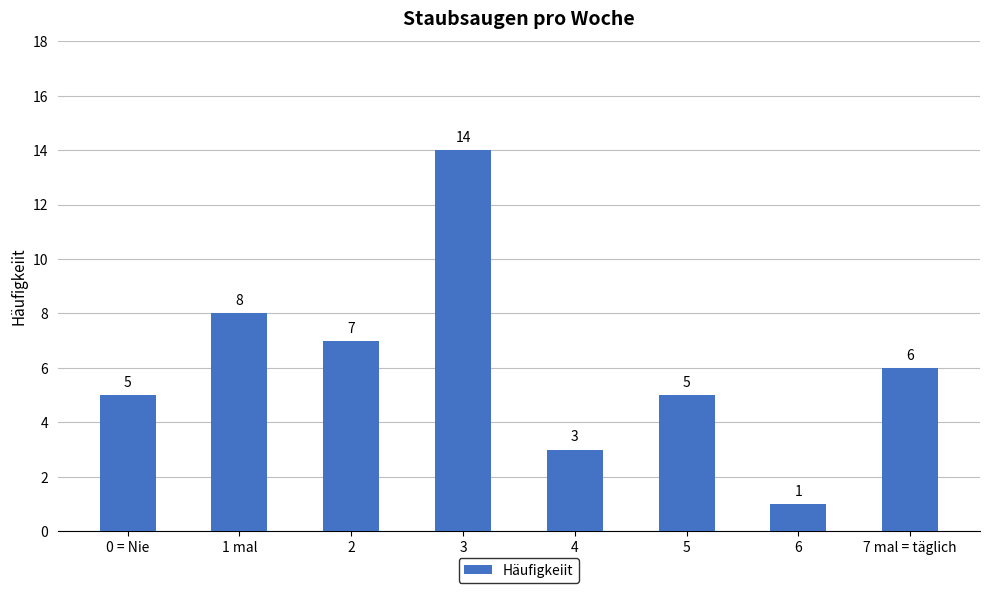

What is the difference between the maximum and minimum values?

13